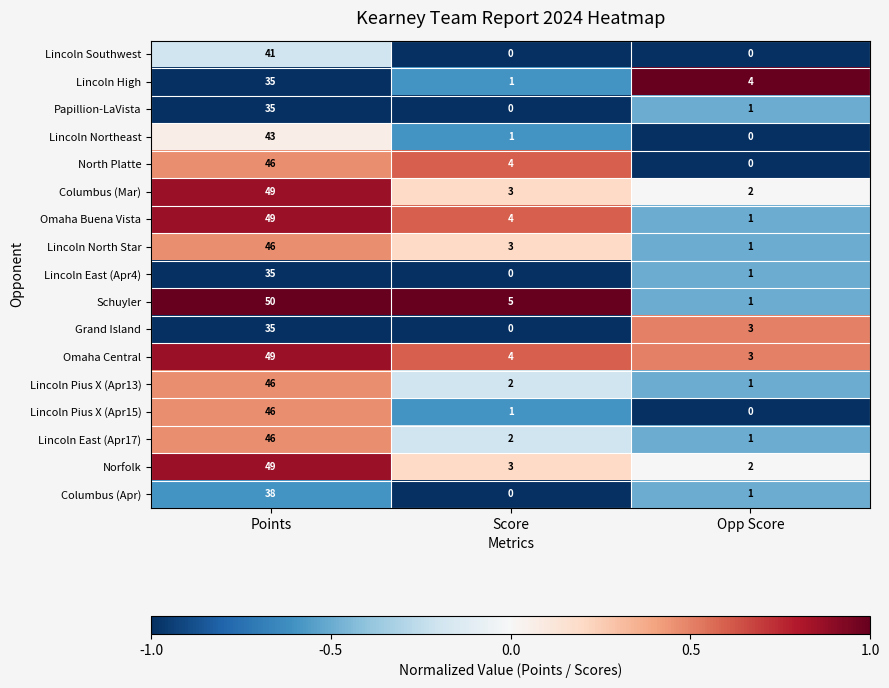

The value of Papillion-LaVista at Opp Score is 1. True or false?

True